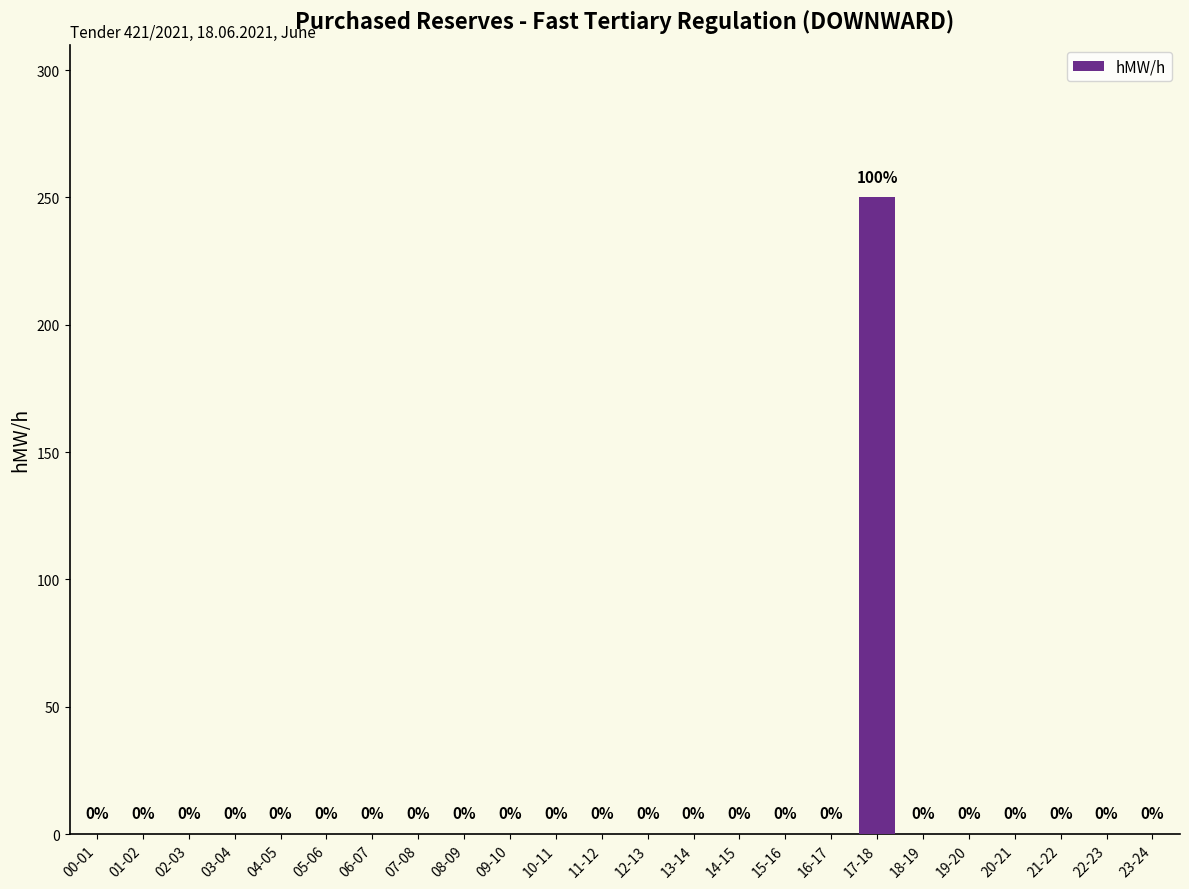

What value does the data have at 17-18, to the nearest 10?

250